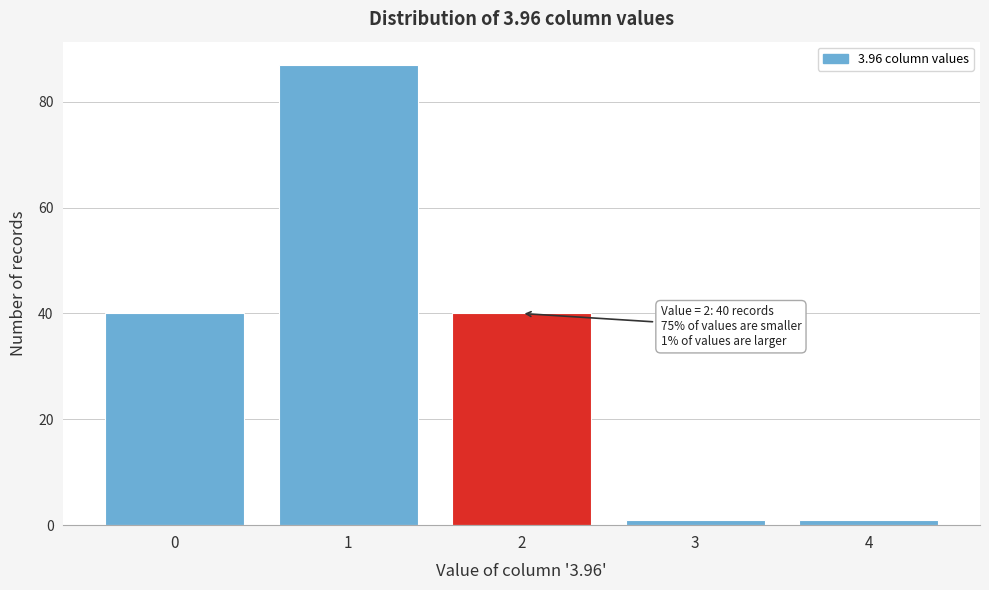

Reading right to left, list all the values displayed in this chart.

1	1	40	87	40